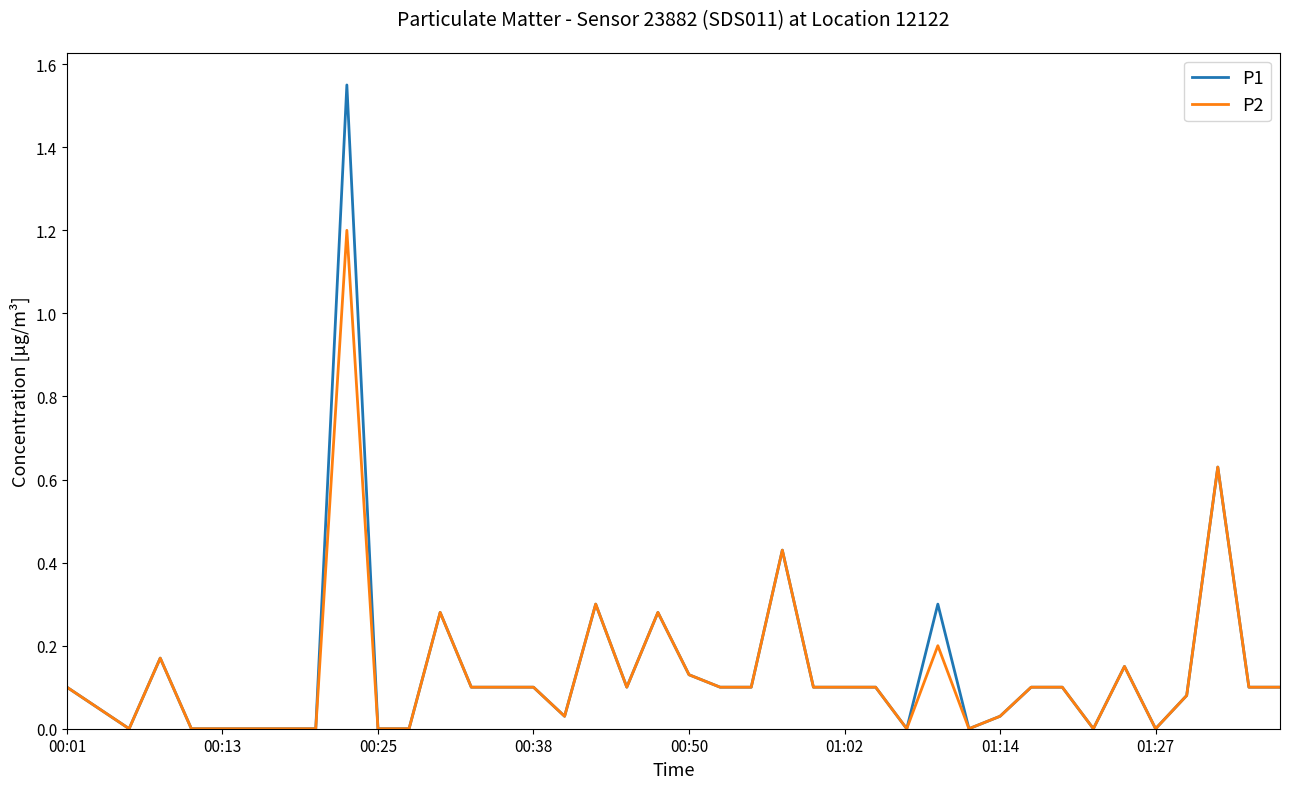

Rank the series by their maximum value, from highest to lowest.

P1, P2